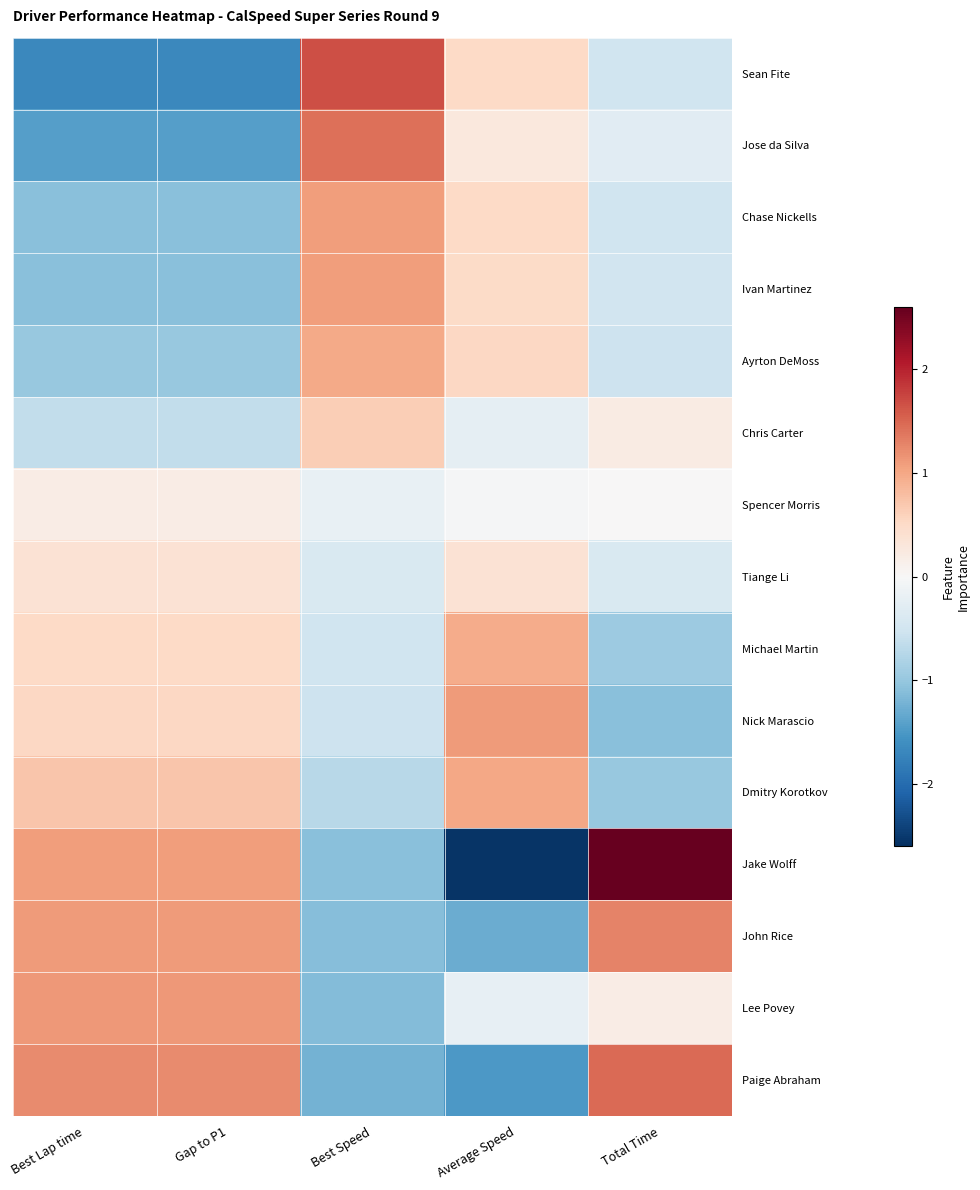

Which series has the largest range (max minus min)?

Jake Wolff